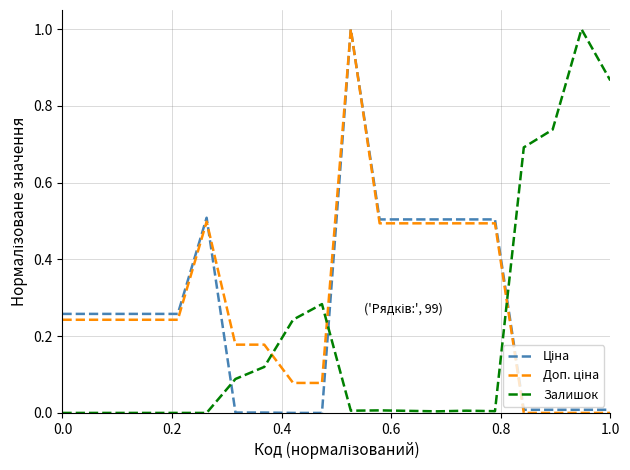

Reading left to right, what are all the values shown in this chart?

Ціна: 0.3	0.3	0.3	0.3	0.3	0.5	0.0	0.0	0.0	0.0	1.0	0.5	0.5	0.5	0.5	0.5	0.0	0.0	0.0	0.0
Доп. ціна: 0.2	0.2	0.2	0.2	0.2	0.5	0.2	0.2	0.1	0.1	1.0	0.5	0.5	0.5	0.5	0.5	0.0	0.0	0.0	0.0
Залишок: 0.0	0.0	0.0	0.0	0.0	0.0	0.1	0.1	0.2	0.3	0.0	0.0	0.0	0.0	0.0	0.0	0.7	0.7	1.0	0.9